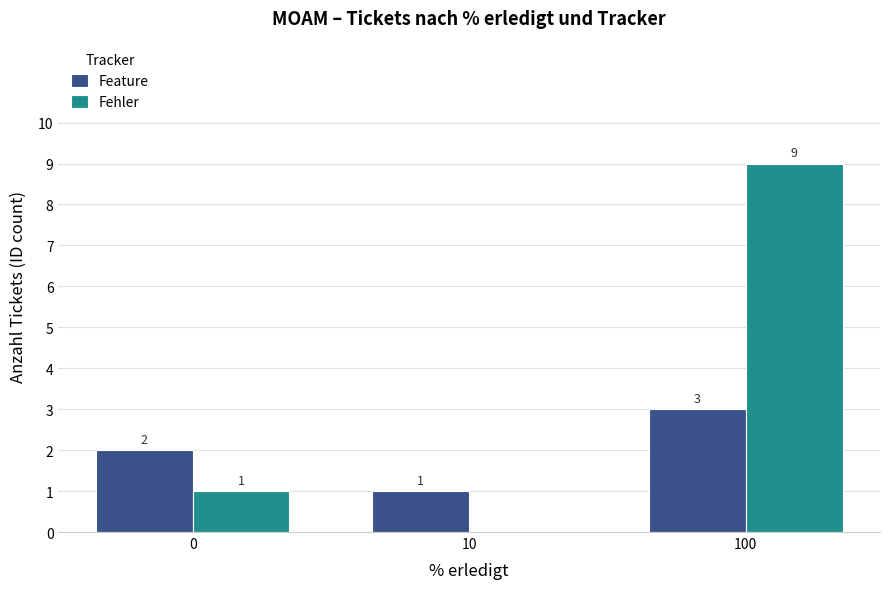

At which label does Feature reach its peak?

100